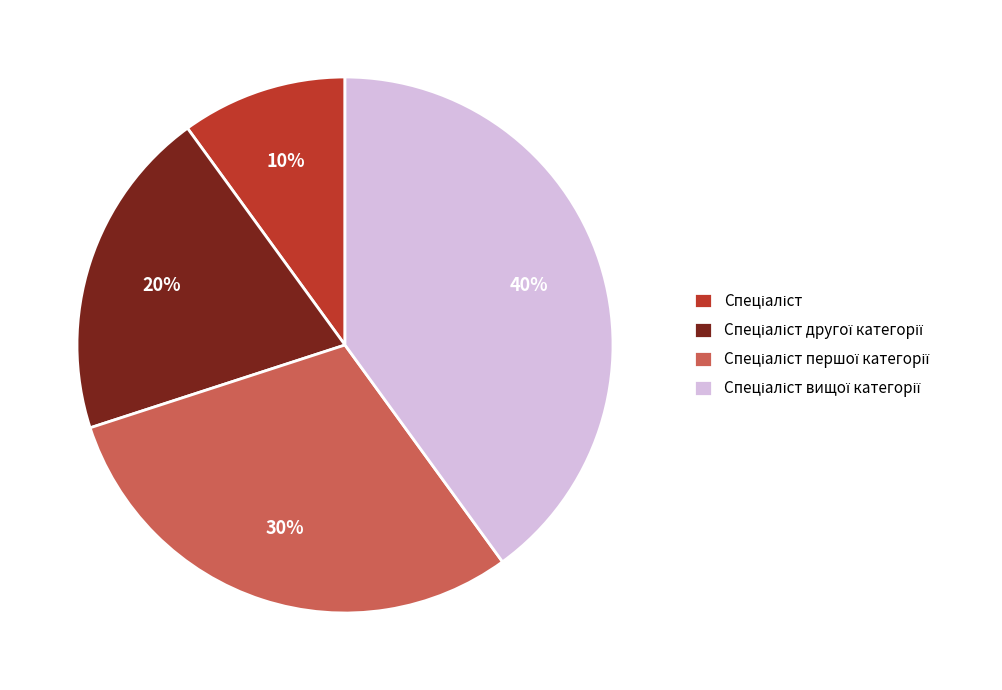

To the nearest percent, what is the average slice percentage?

25%